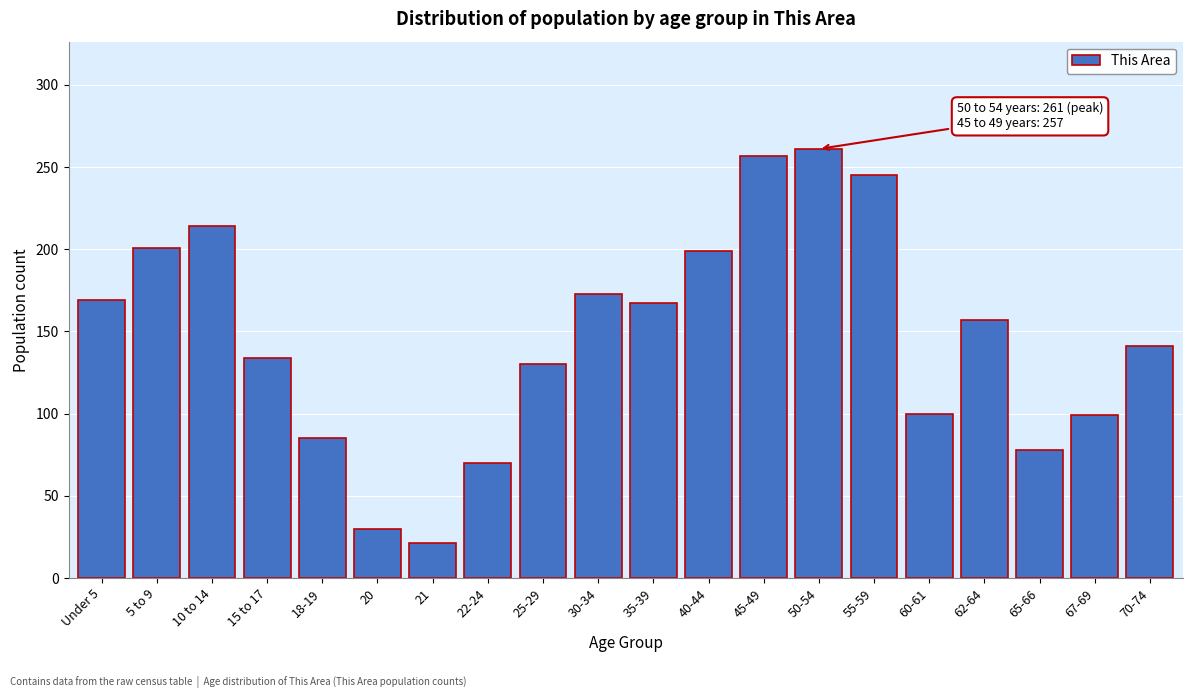

What is the value of the 8th bar from the left?

70